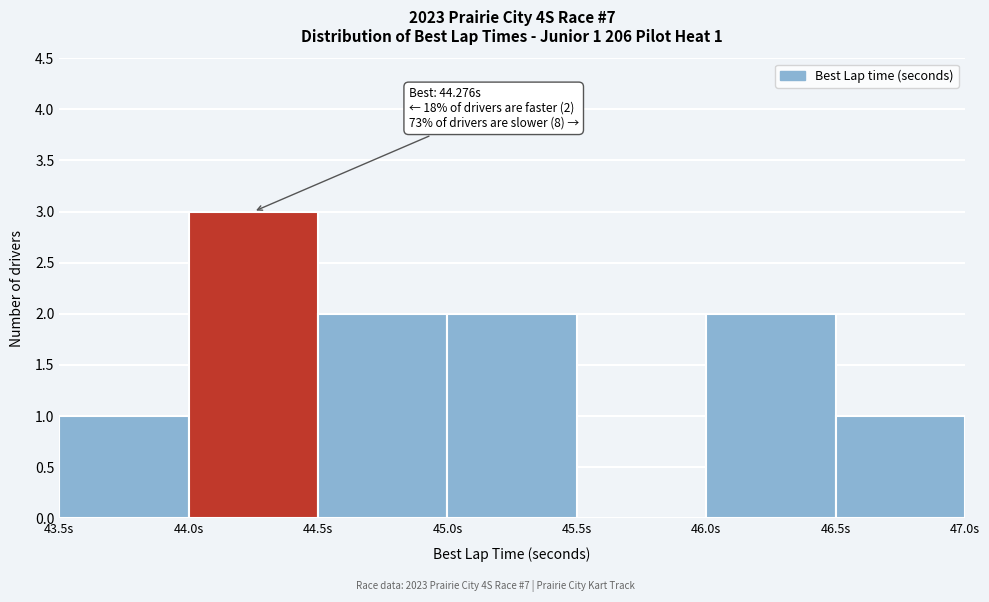

Which range on the x-axis has the tallest bar?

44.0 to 44.5